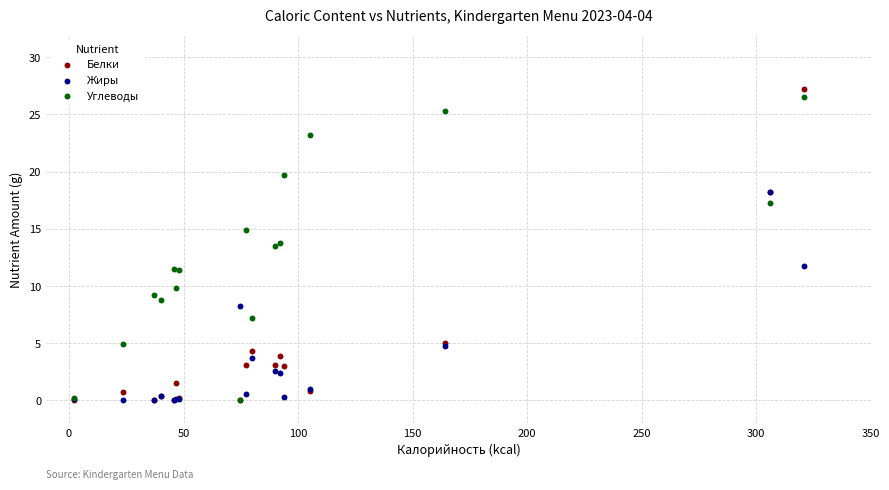

What are all the series names shown in the legend?

Белки, Жиры, Углеводы